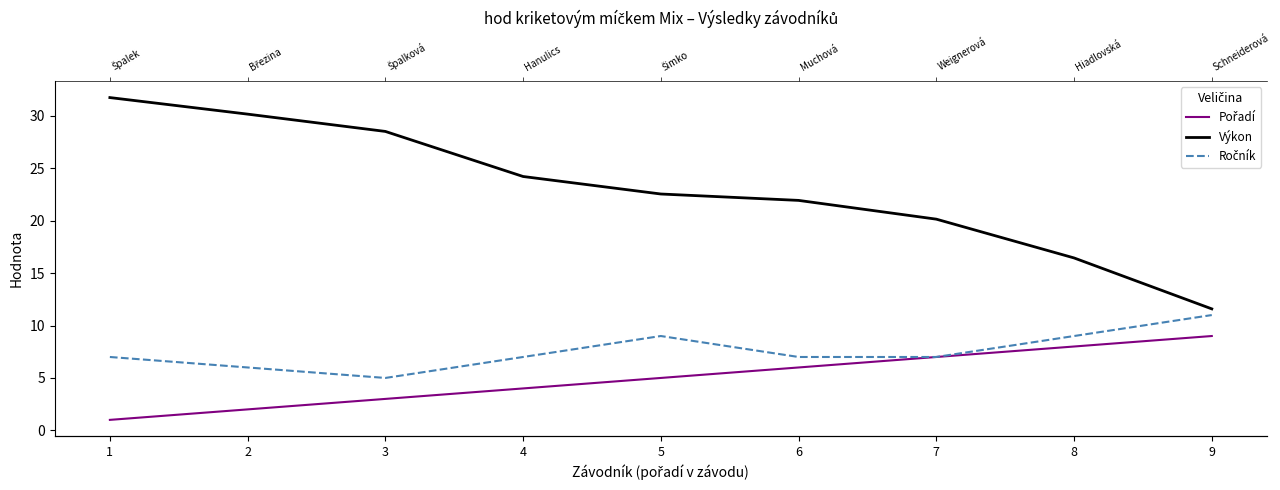

At which category does the chart reach its peak across all series?

1